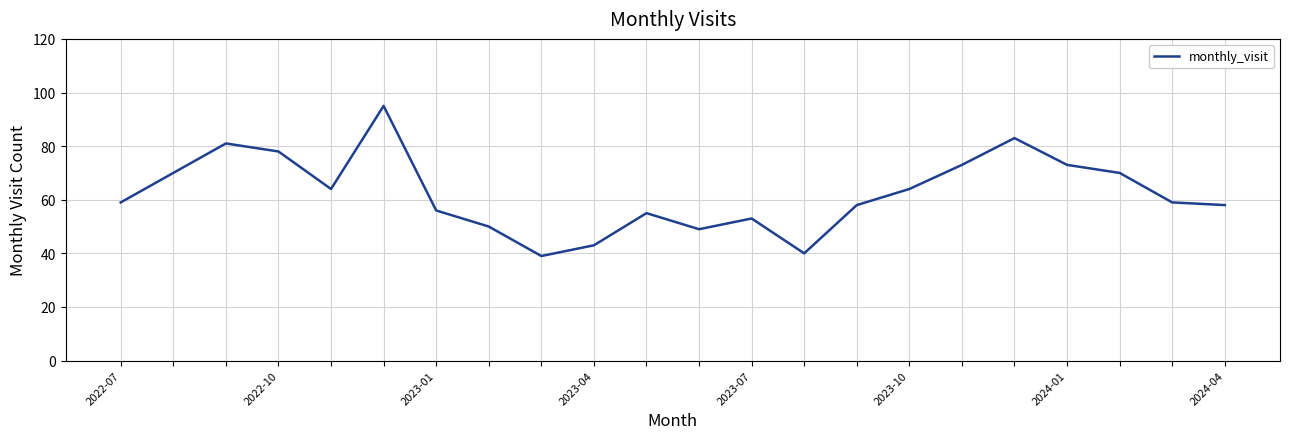

Is this an area chart (filled region under the line)?

No